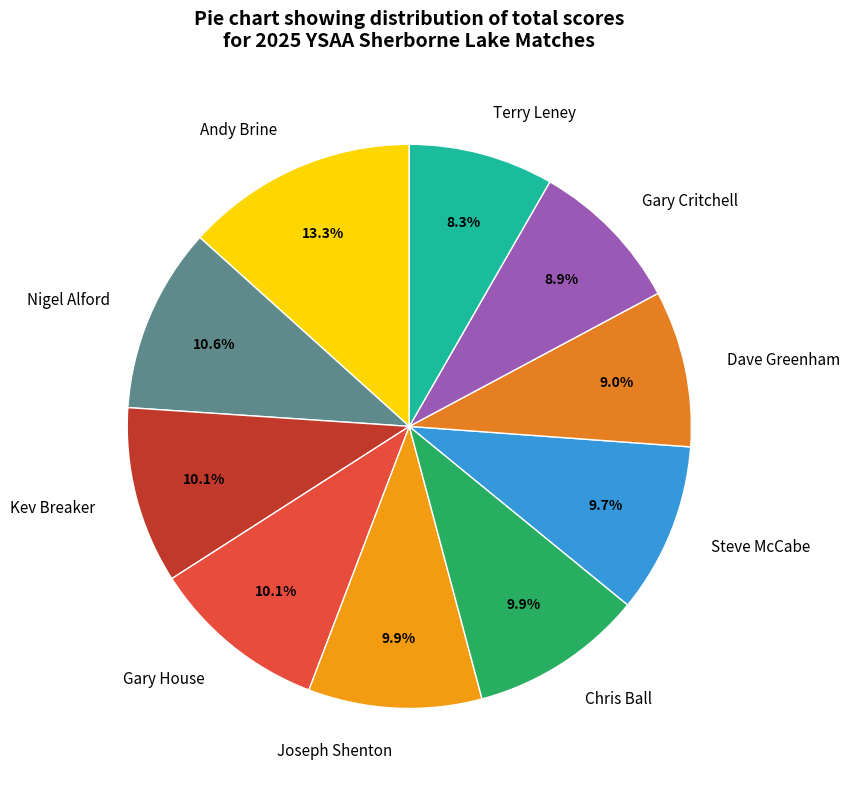

What is the smallest slice in the pie chart?

Terry Leney